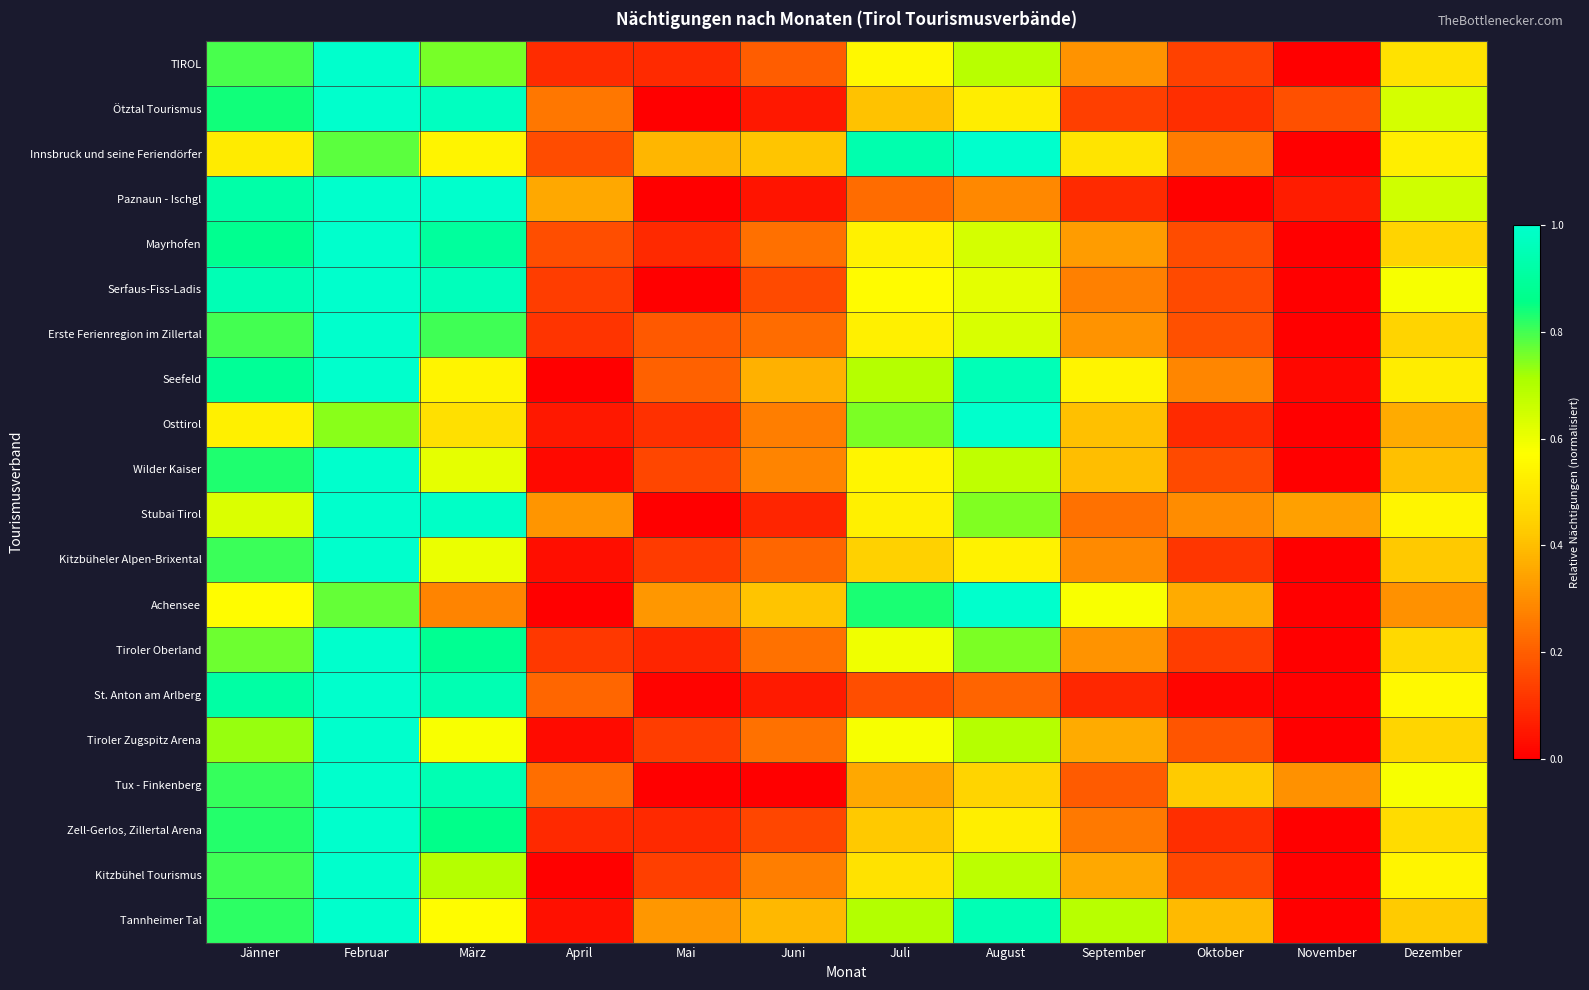

Rank the series at Februar from highest to lowest value.

TIROL, Ötztal Tourismus, Paznaun - Ischgl, Mayrhofen, Serfaus-Fiss-Ladis, Erste Ferienregion im Zillertal, Seefeld, Wilder Kaiser, Stubai Tirol, Kitzbüheler Alpen-Brixental, Tiroler Oberland, St. Anton am Arlberg, Tiroler Zugspitz Arena, Tux - Finkenberg, Zell-Gerlos, Zillertal Arena, Kitzbühel Tourismus, Tannheimer Tal, Innsbruck und seine Feriendörfer, Achensee, Osttirol